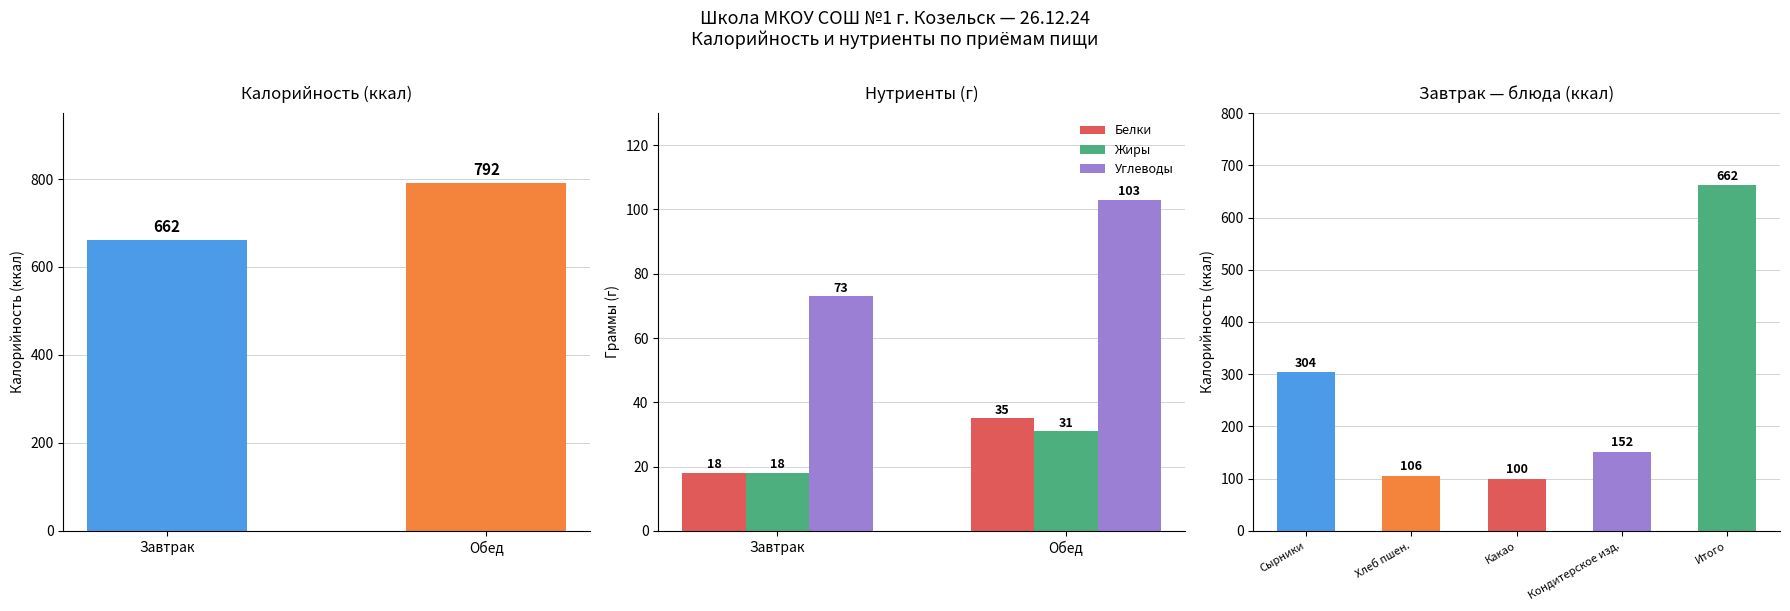

How many Углеводы values are between 73 and 103?

2